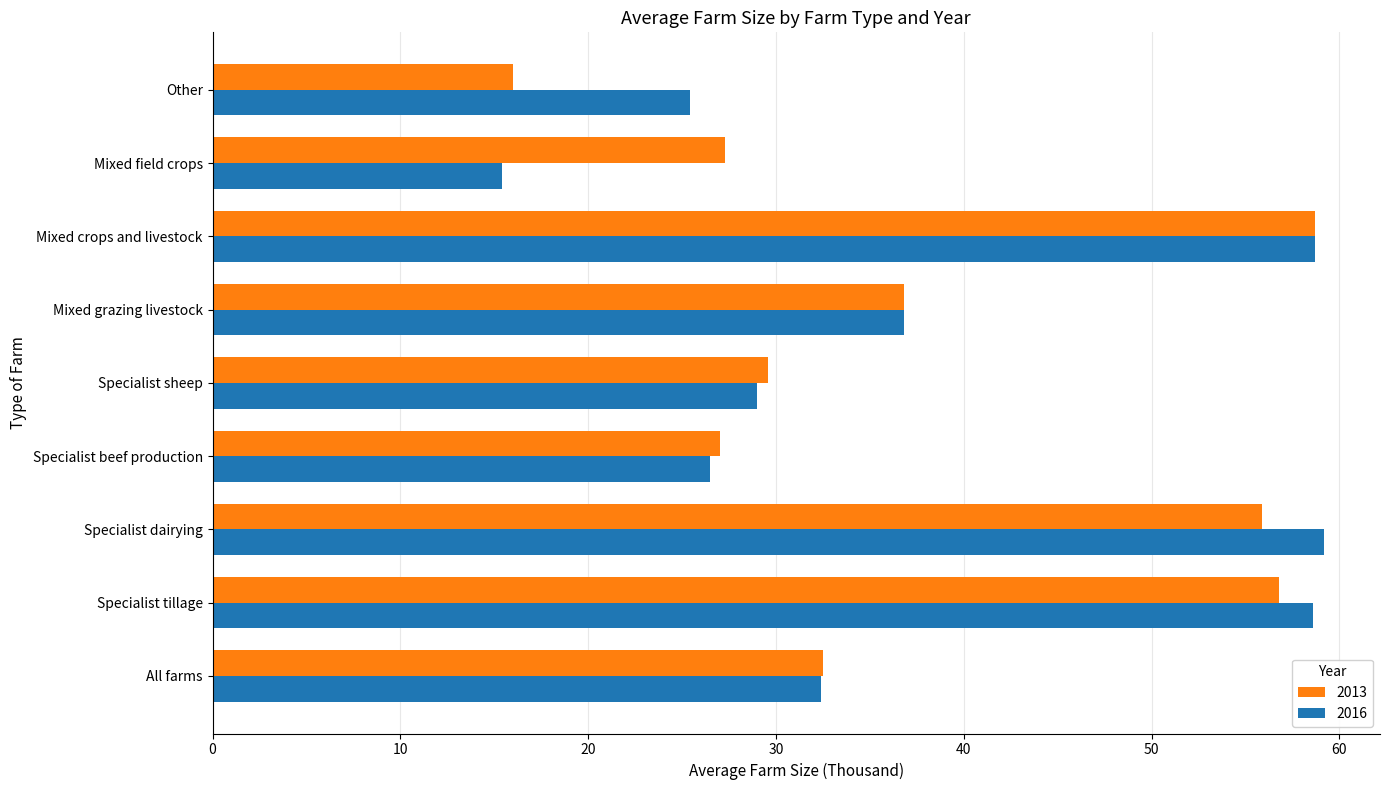

What value does the 2013 series have at Specialist dairying?

55.9